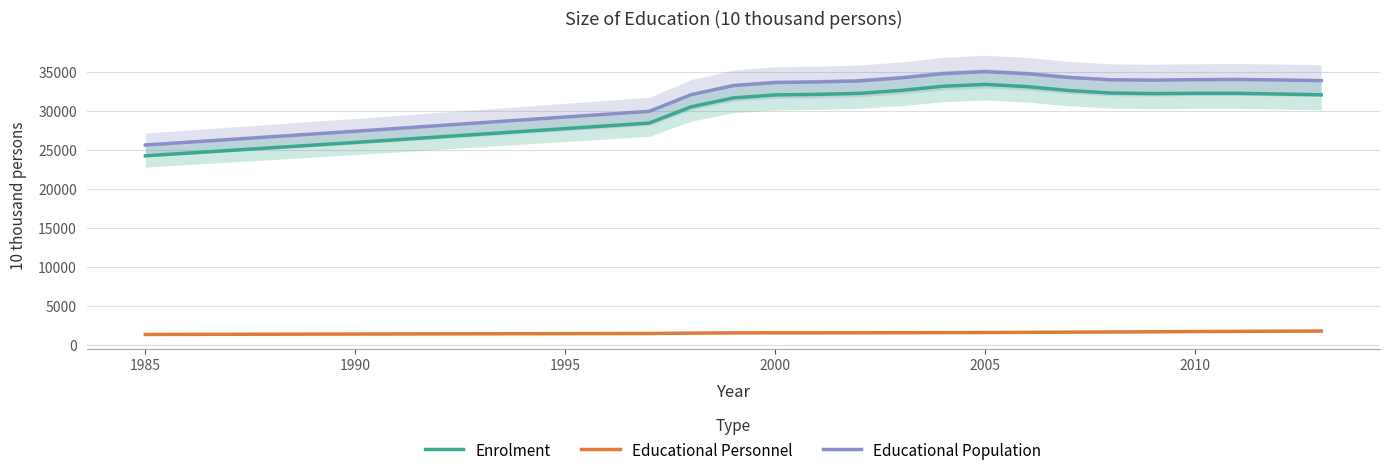

True or false: Educational Personnel and Educational Population intersect in this chart.

False